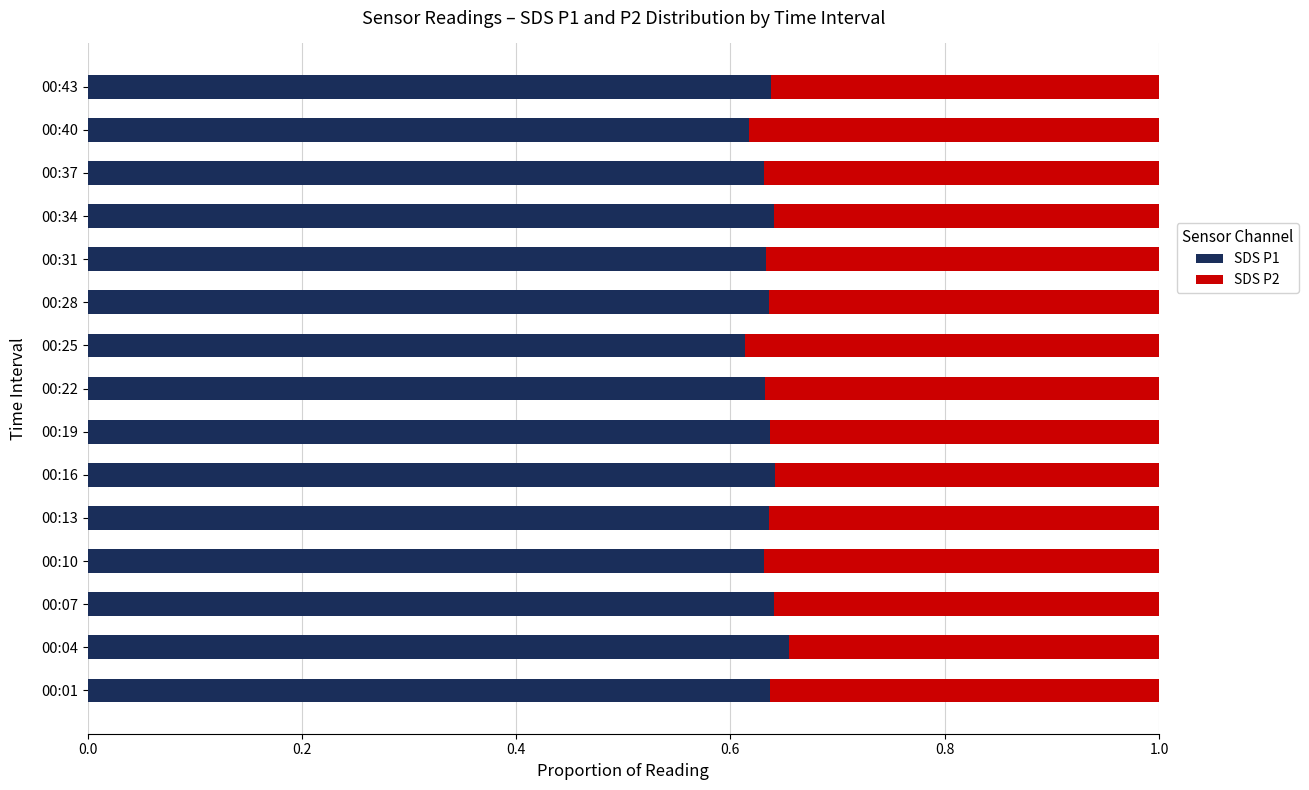

The SDS P1 series shows 0.9 at 00:13. True or false?

False